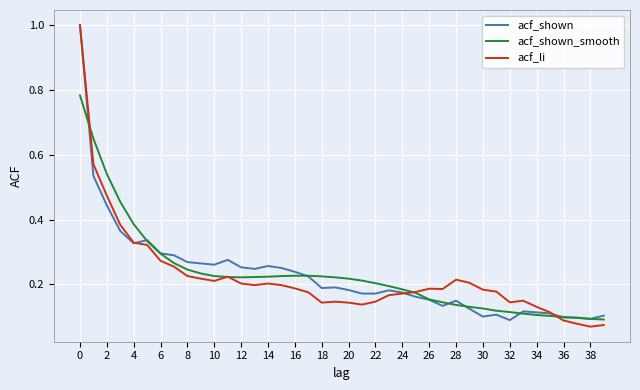

What are all the series names shown in the legend?

acf_shown, acf_shown_smooth, acf_li